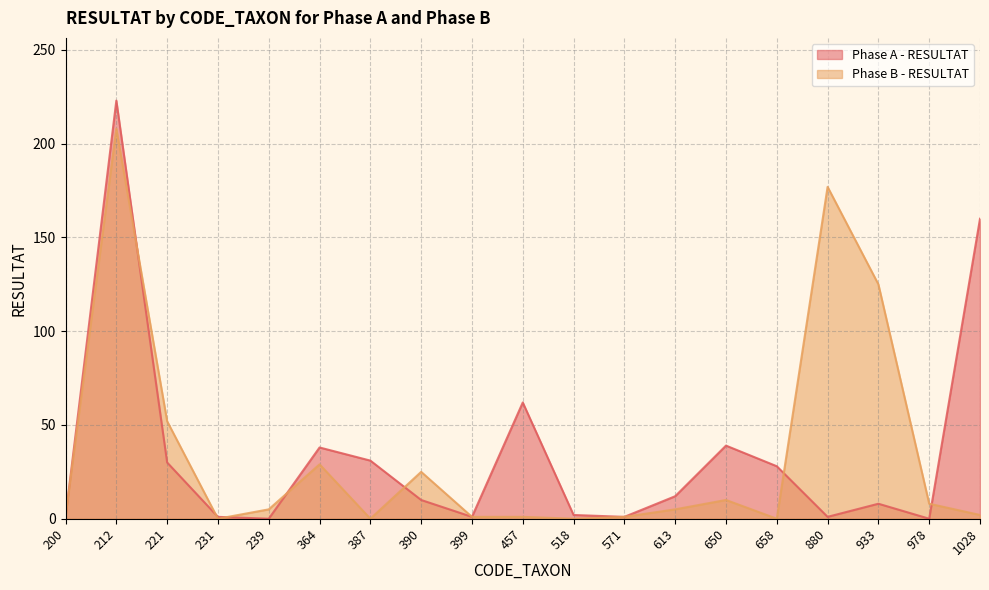

Does the chart display data point markers on the line(s)?

No